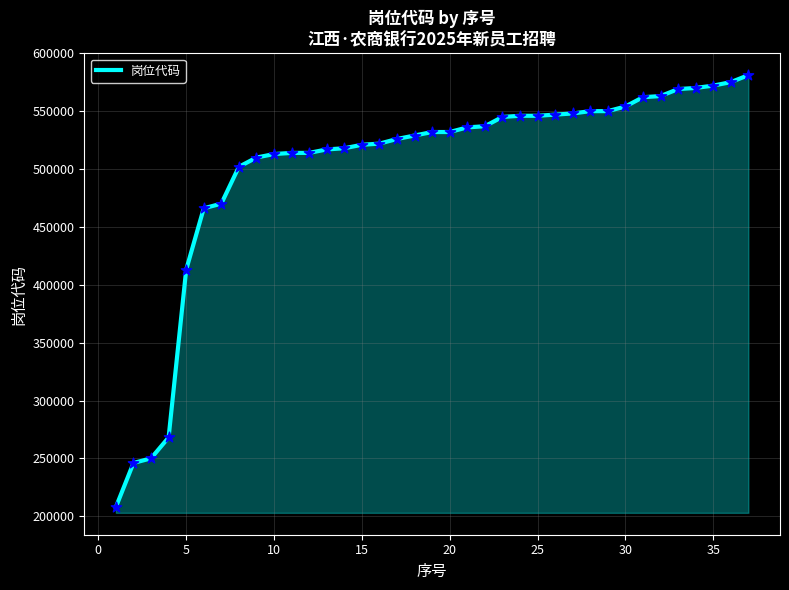

What is the smallest value displayed?

208016